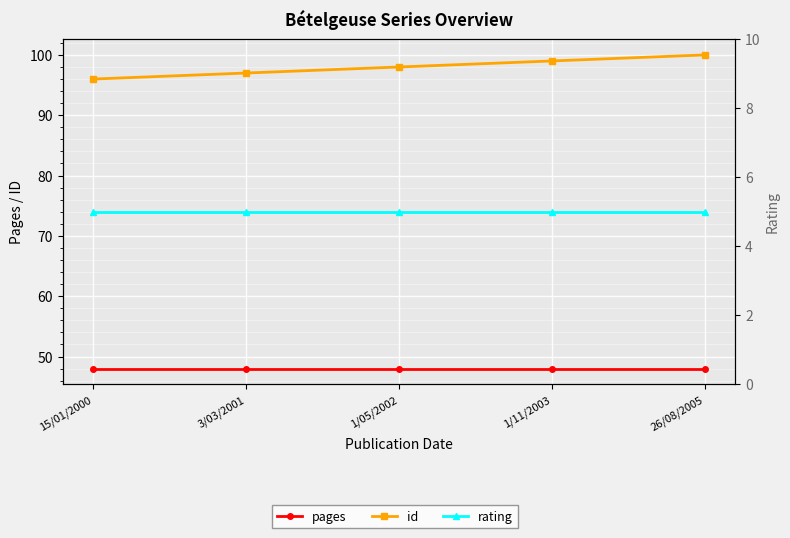

What is the total value across all series at 3/03/2001?

150